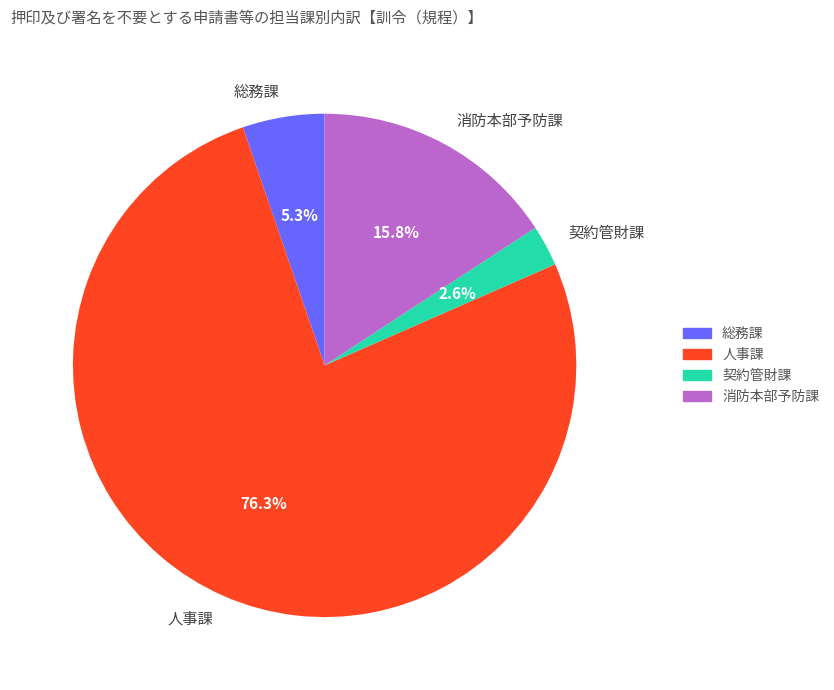

To the nearest percent, what is the difference between the 総務課 and 契約管財課 slice percentages?

3%